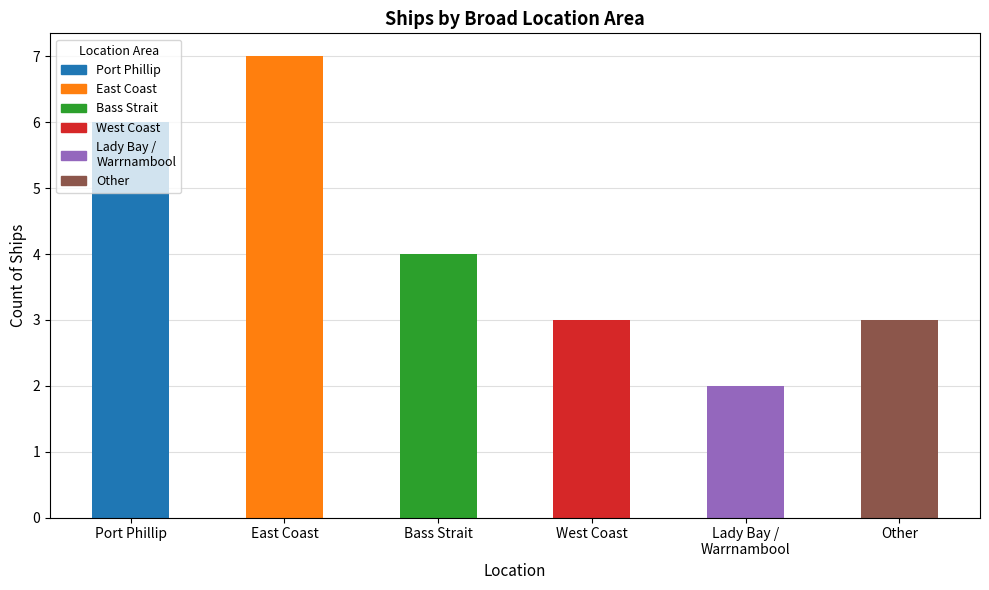

What is the change in value from Port Phillip to West Coast?

-3